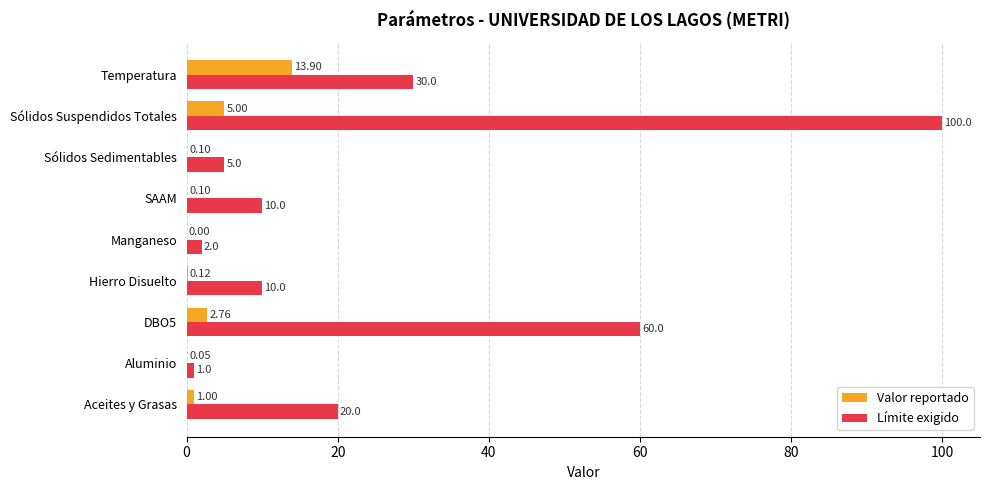

What is the sum of all Límite exigido values?

238.0